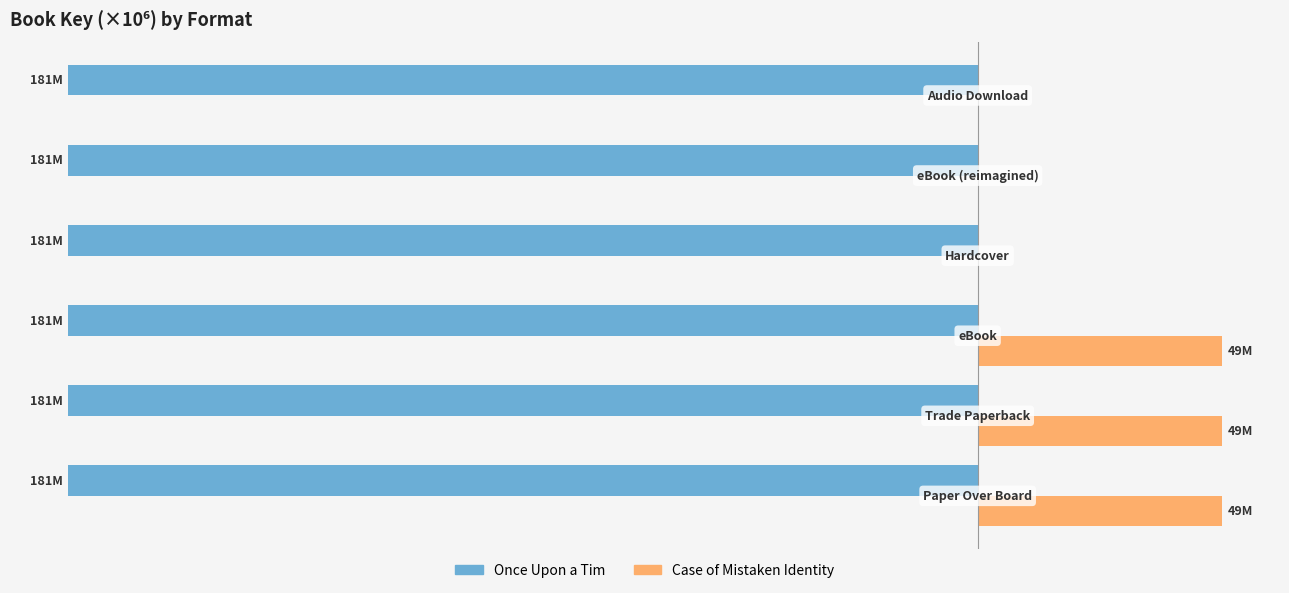

What are all the series names shown in the legend?

Once Upon a Tim, Case of Mistaken Identity